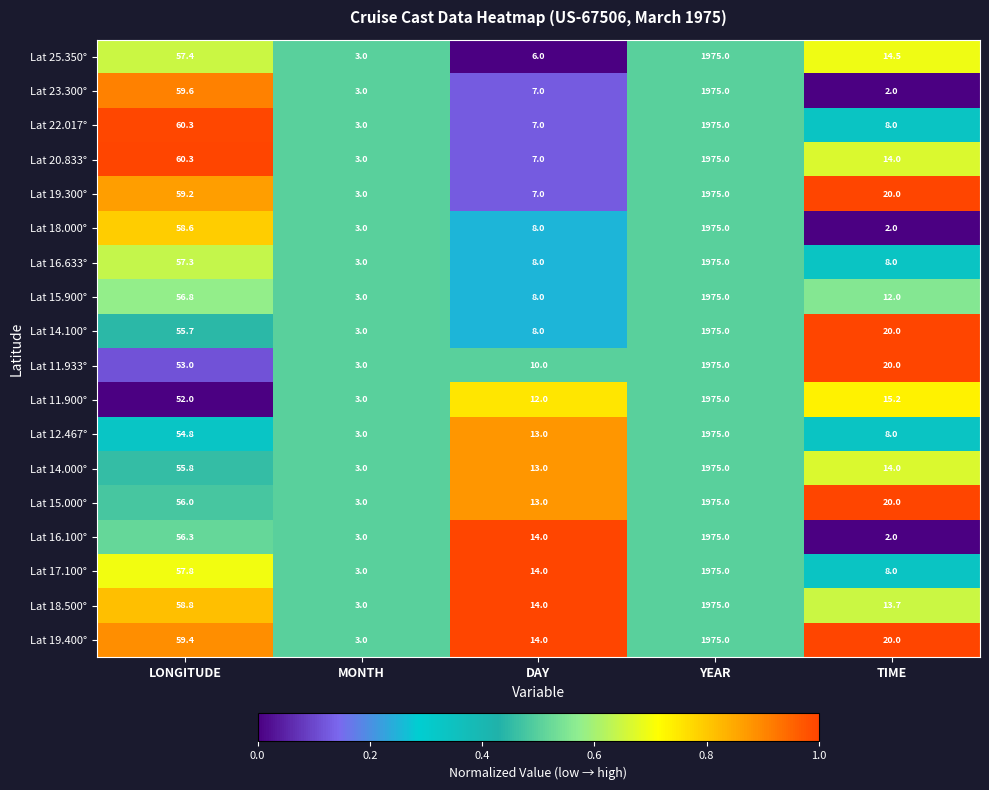

What is the difference between the second highest and second lowest values in the Lat 18.500° series?

45.1